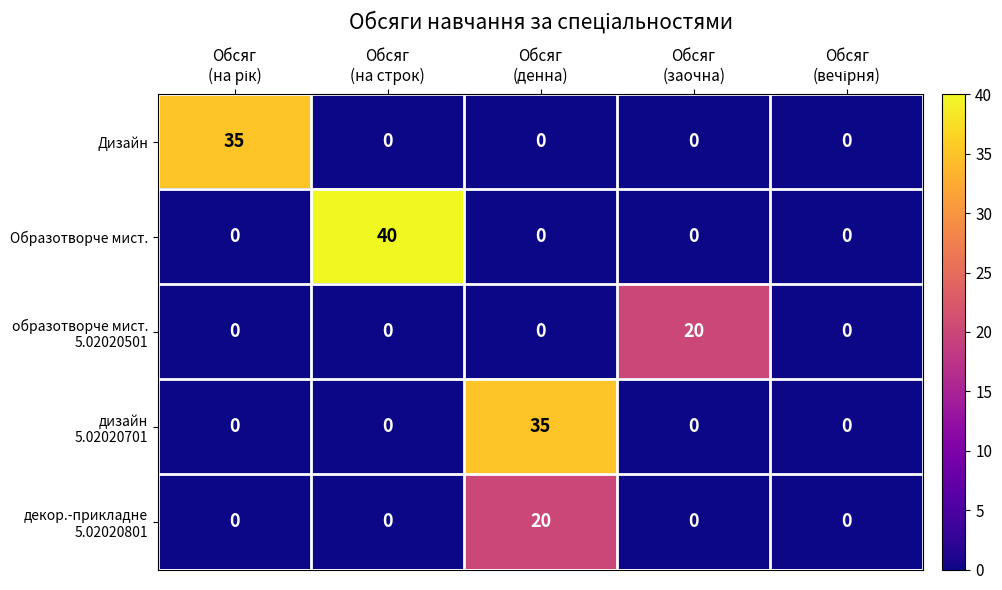

At how many categories does at least one series exceed 27?

3